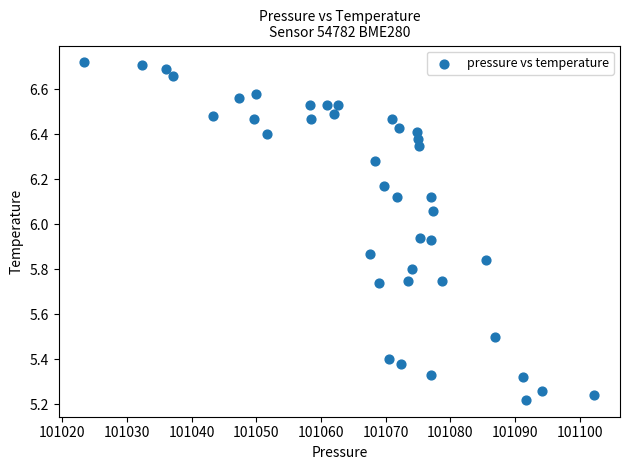

What is the range of Y values (max minus min)?

1.5